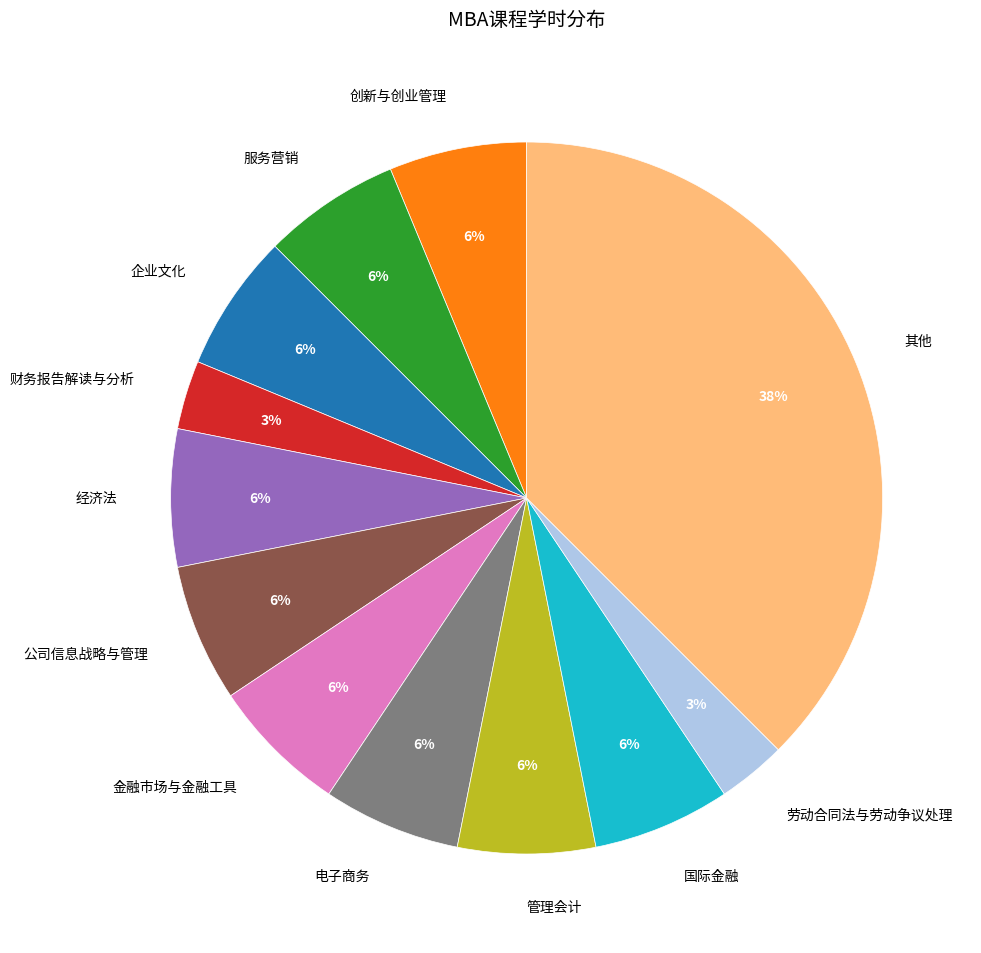

Which slice is the largest?

其他